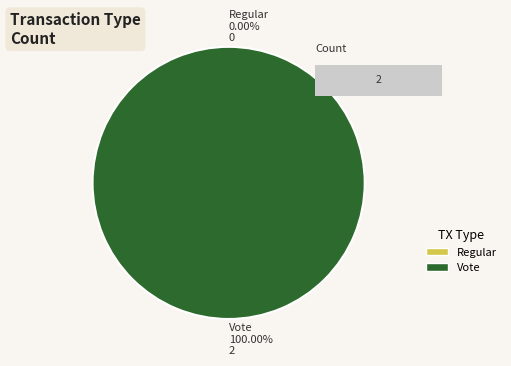

What is the largest slice in the pie chart?

Vote